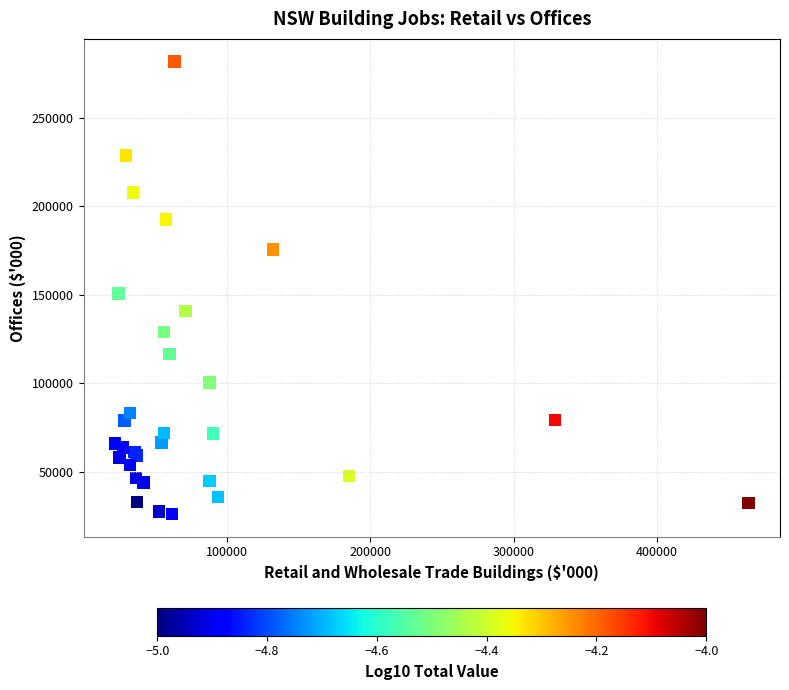

What Y value in the scatter plot is closest to 153960?

150675